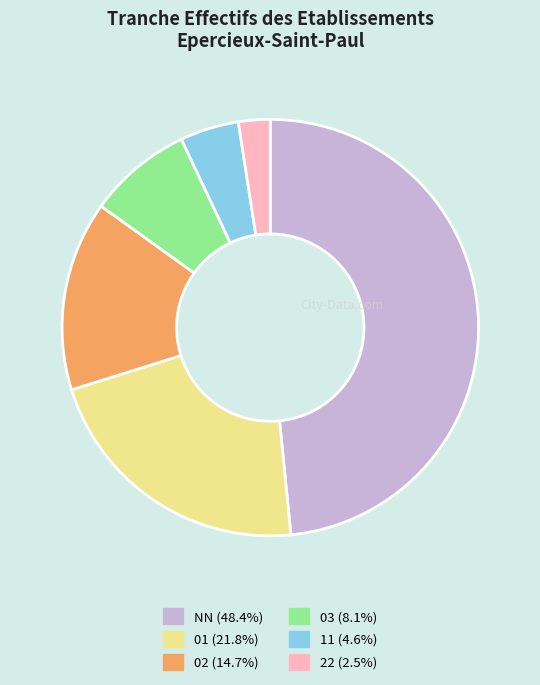

Is there any slice that represents more than half of the pie?

No